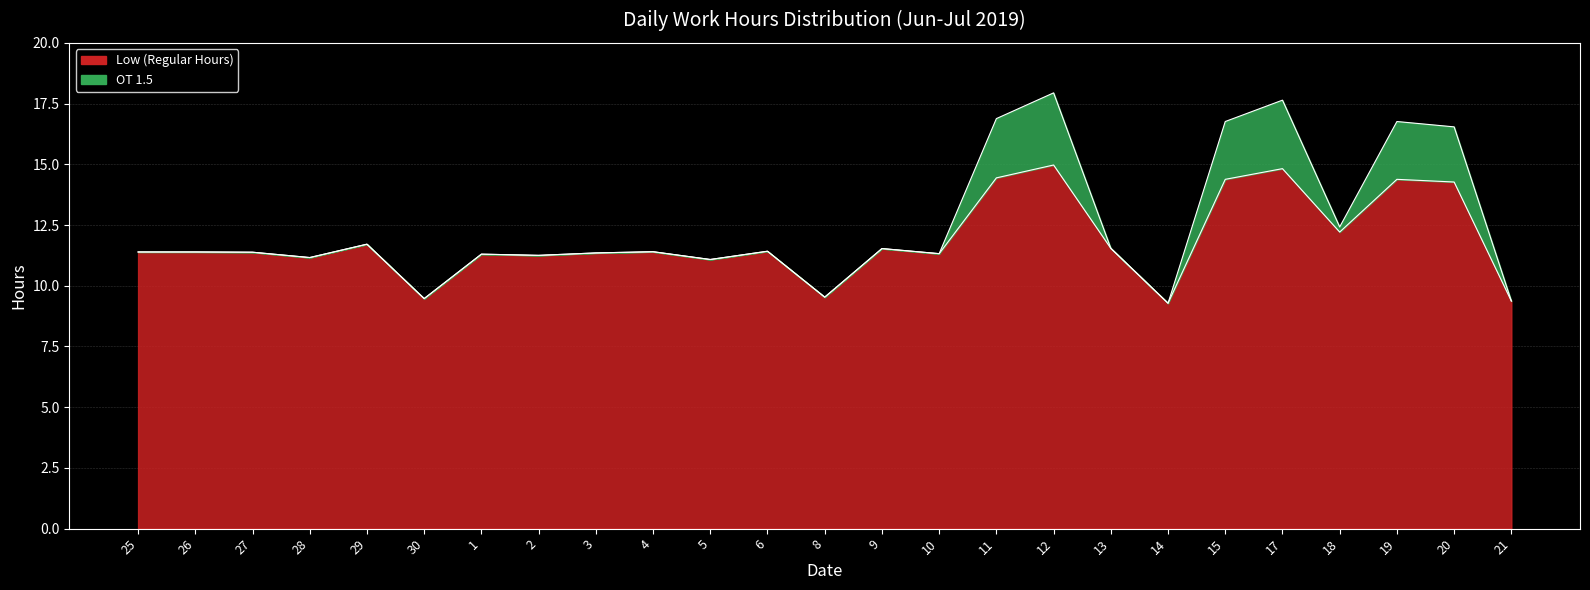

What position from the left is 29?

5